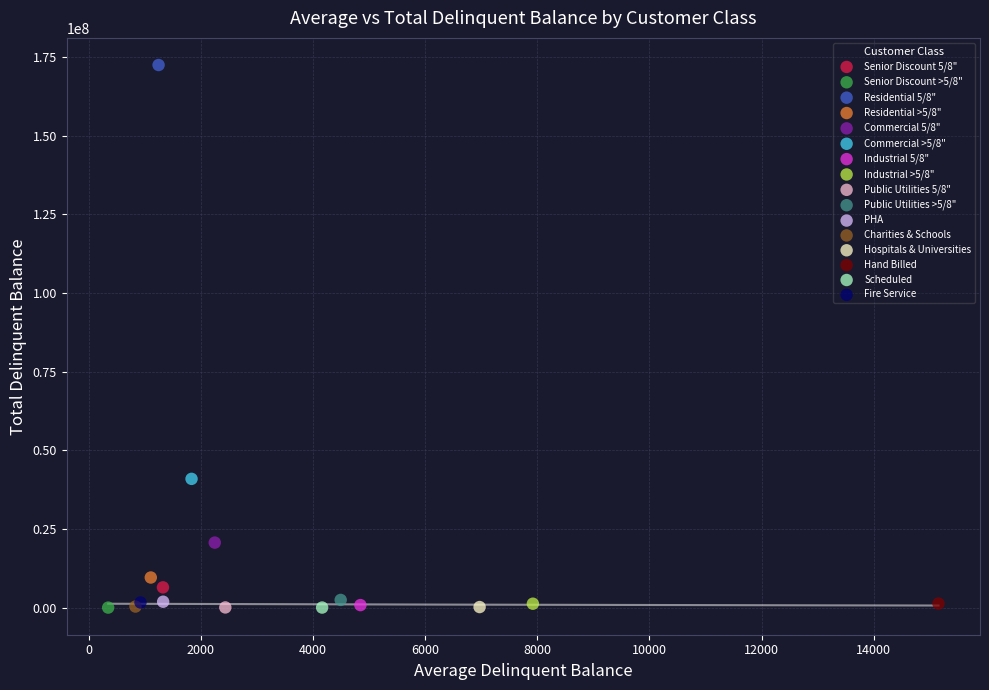

What are all the series names shown in the legend?

Senior Discount 5/8", Senior Discount >5/8", Residential 5/8", Residential >5/8", Commercial 5/8", Commercial >5/8", Industrial 5/8", Industrial >5/8", Public Utilities 5/8", Public Utilities >5/8", PHA, Charities & Schools, Hospitals & Universities, Hand Billed, Scheduled, Fire Service